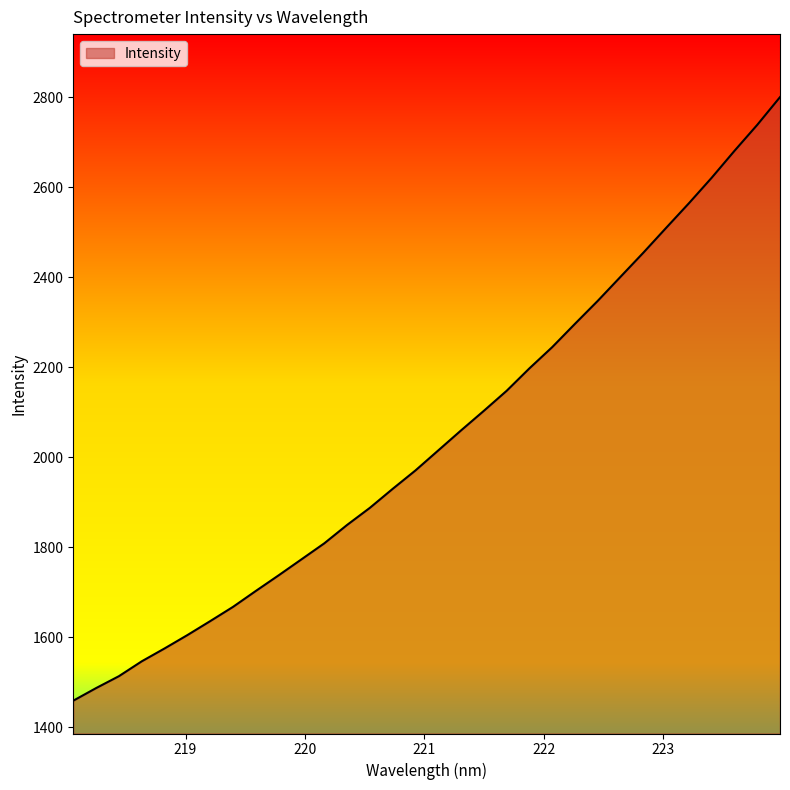

How many lines are shown in the chart?

1